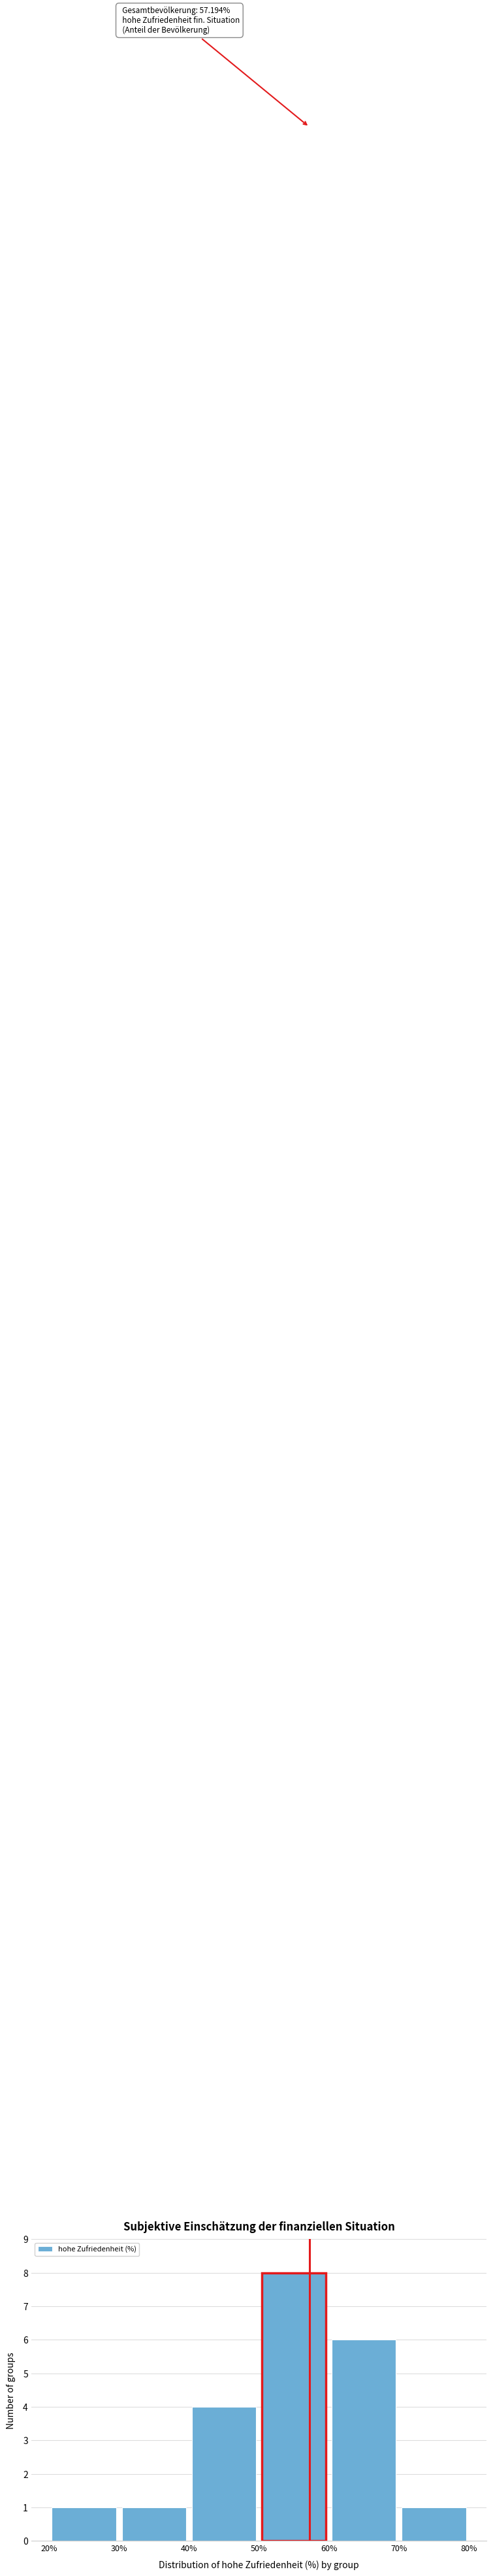

Which range on the x-axis has the tallest bar?

50% to 60%